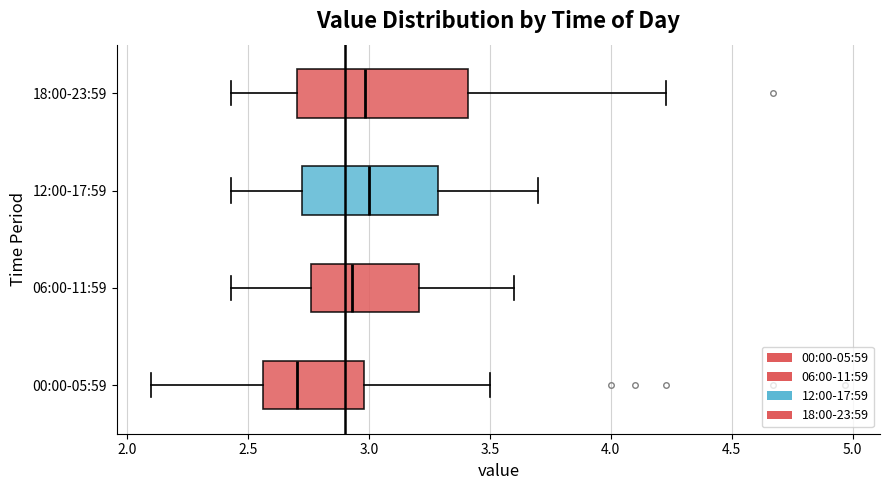

Reading bottom to top, transcribe this box plot: for each box, give where its median line is, the range the box spans, and where its two whiskers end, as read against the x-axis. The values are not printed on the chart, so give them approximately, as read against the axis.

00:00-05:59: median 2.70, box 2.55 to 3.00, whiskers 2.10 to 3.50
06:00-11:59: median 2.95, box 2.75 to 3.20, whiskers 2.45 to 3.60
12:00-17:59: median 3.00, box 2.70 to 3.30, whiskers 2.45 to 3.70
18:00-23:59: median 3.00, box 2.70 to 3.40, whiskers 2.45 to 4.25